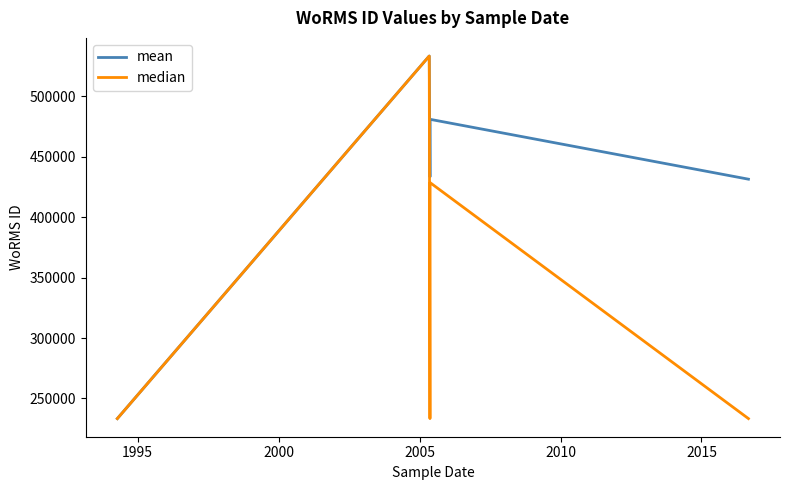

In median, how many points are lower than both neighbors (excluding endpoints)?

1